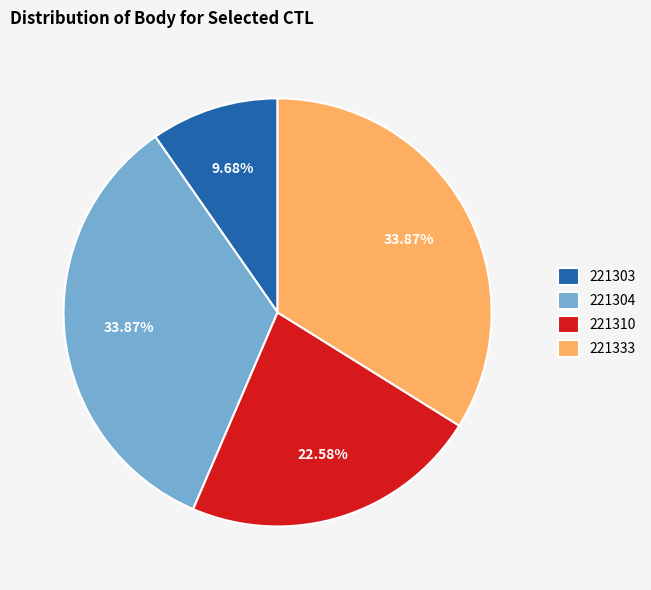

How many slices are in this pie chart?

4